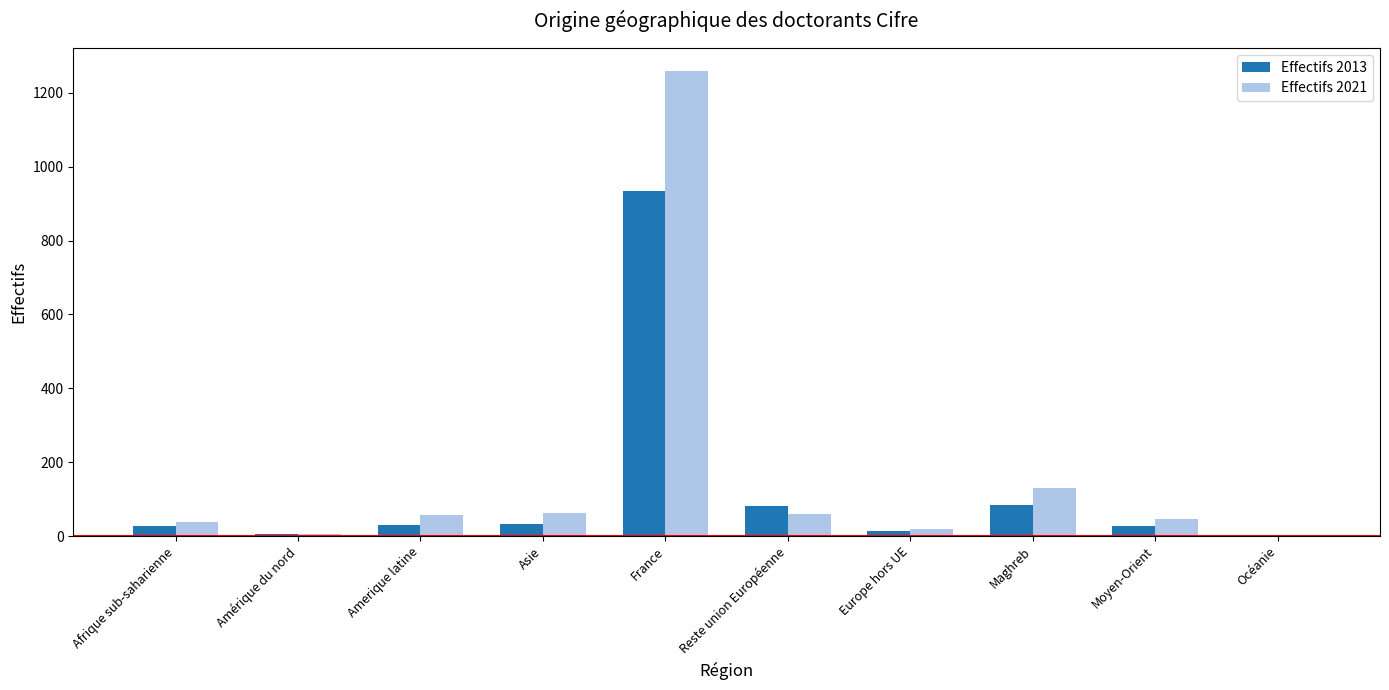

Is the value of Effectifs 2013 at Océanie greater than the value of Effectifs 2021 at France?

No